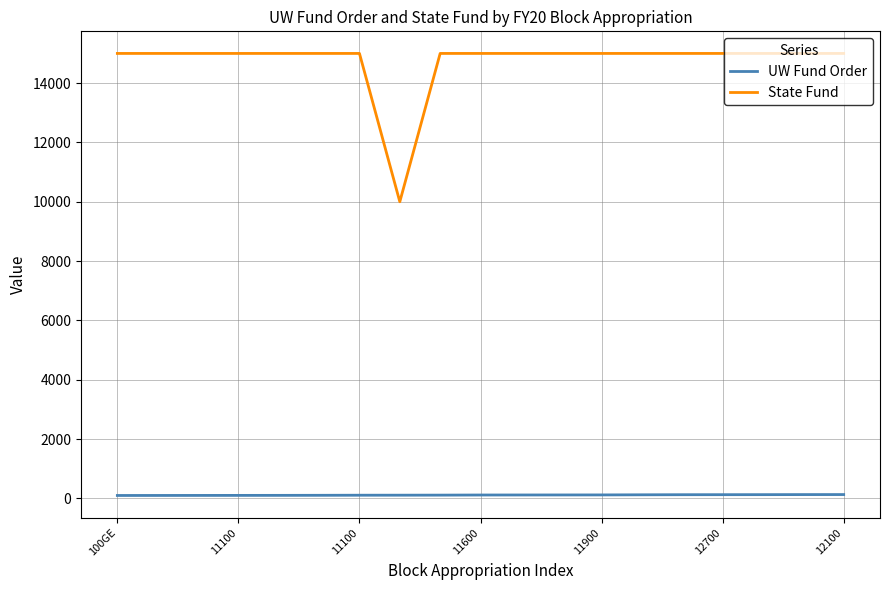

Which series has the largest total across all categories?

State Fund